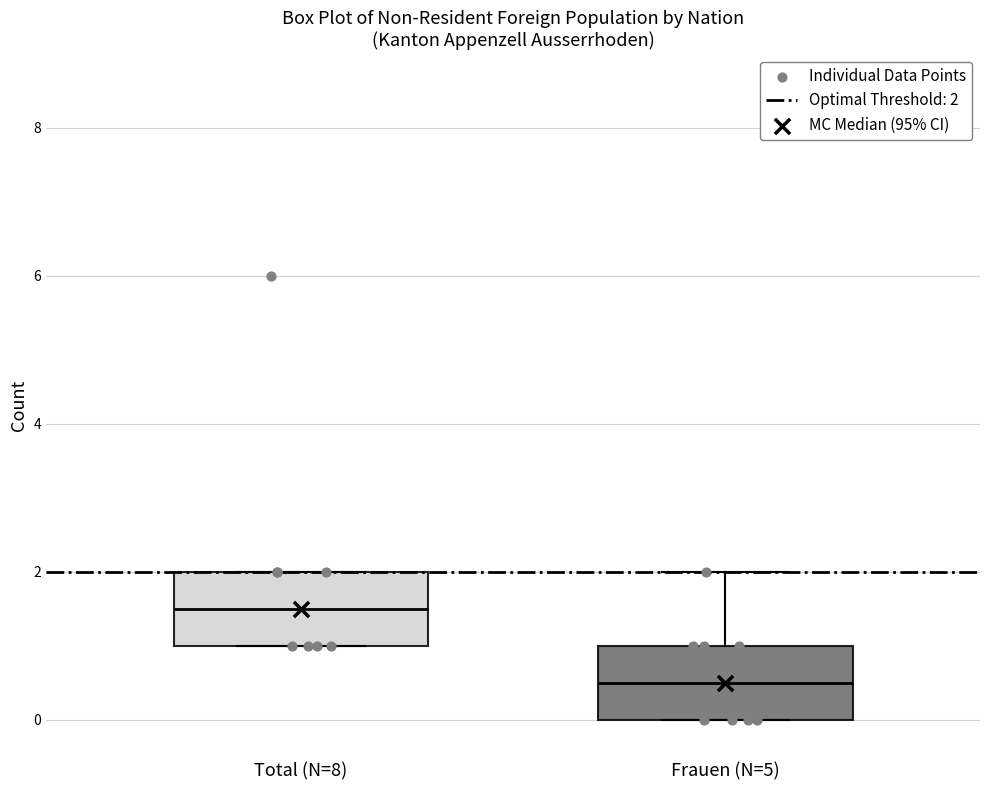

Where does the median line of the box for Frauen (N=5) sit on the y-axis? The values are not printed on the chart, so give them approximately, as read against the axis.

0.6